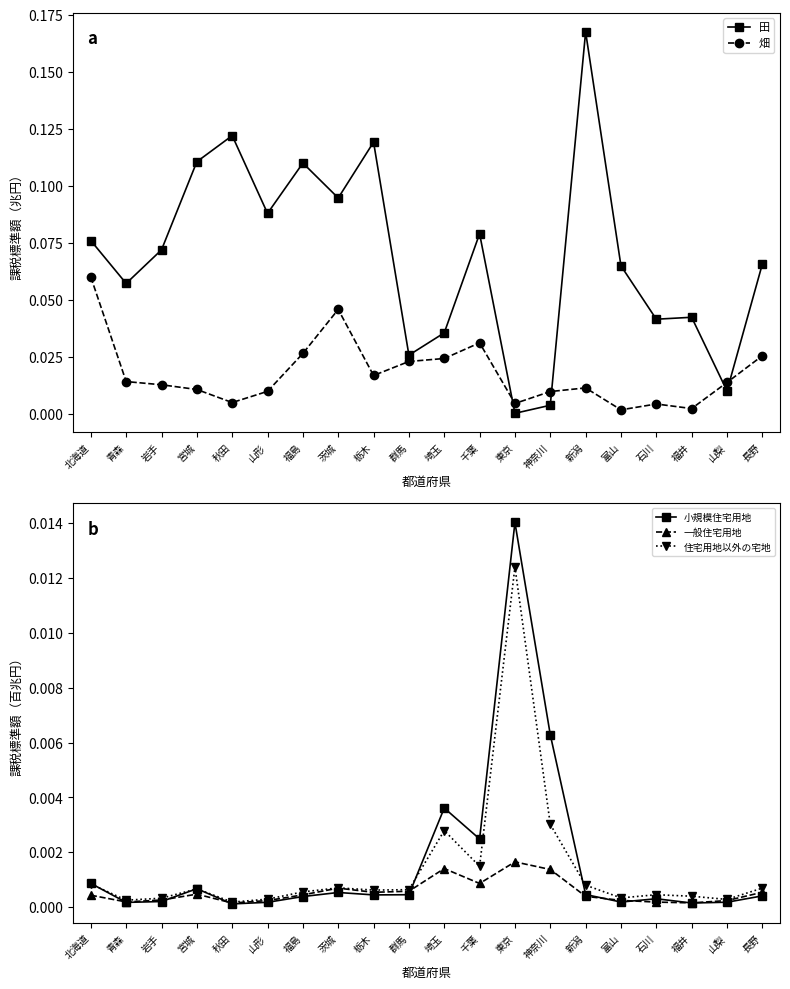

The value of 小規模住宅用地 at 神奈川 is 0.0. True or false?

True